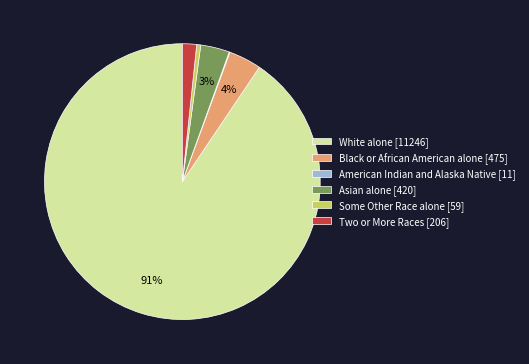

Does Two or More Races account for over 50% of the chart?

No